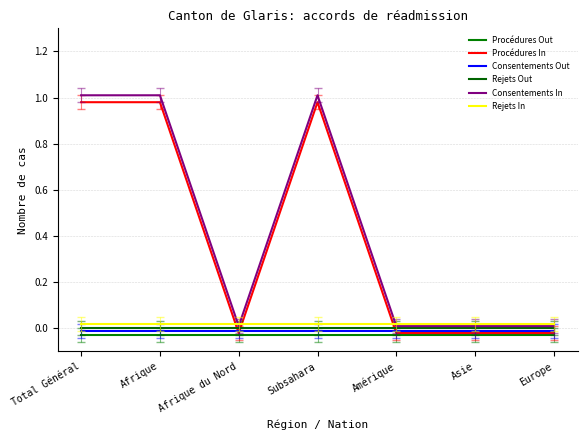

True or false: Consentements Out has a value of -0.0 at Afrique.

True